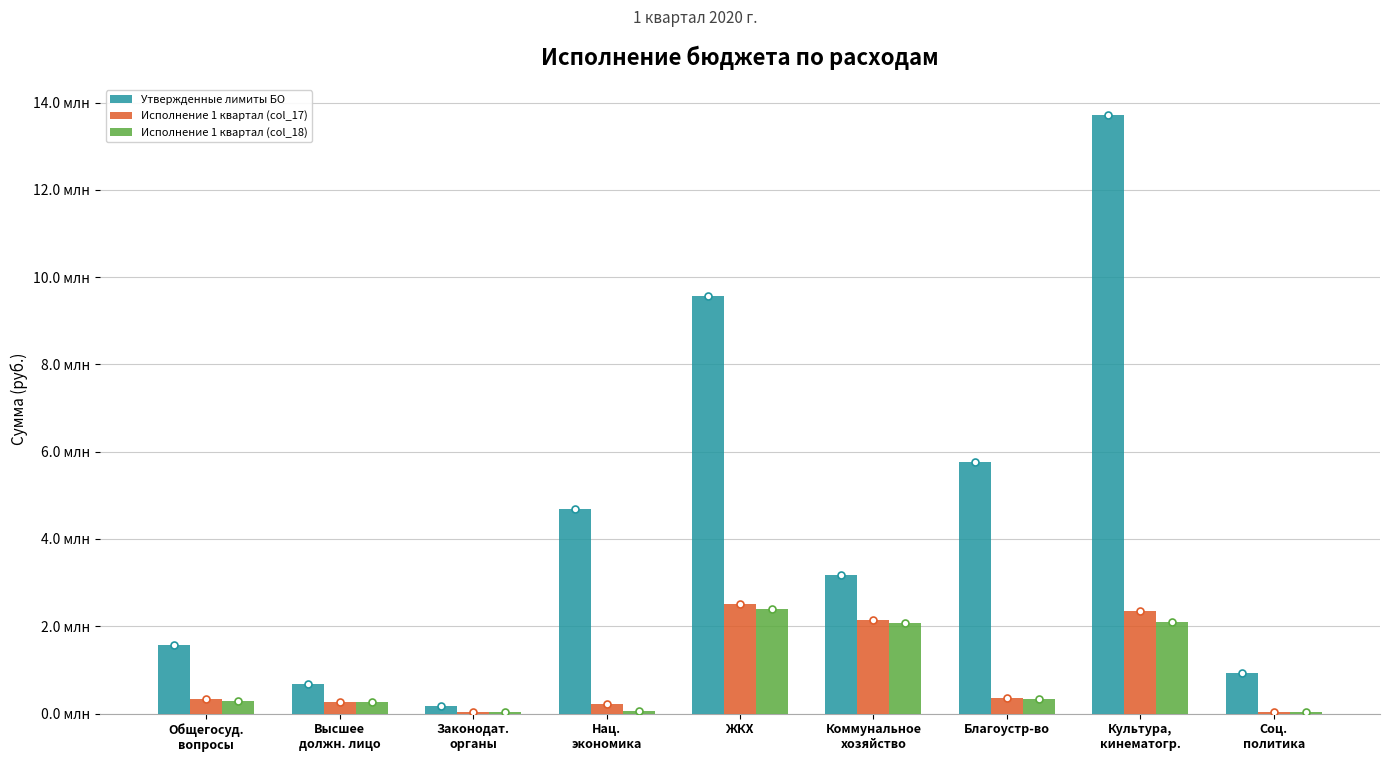

Where is Исполнение 1 квартал (col_17) nearest to the value 1282619?

Коммунальное
хозяйство